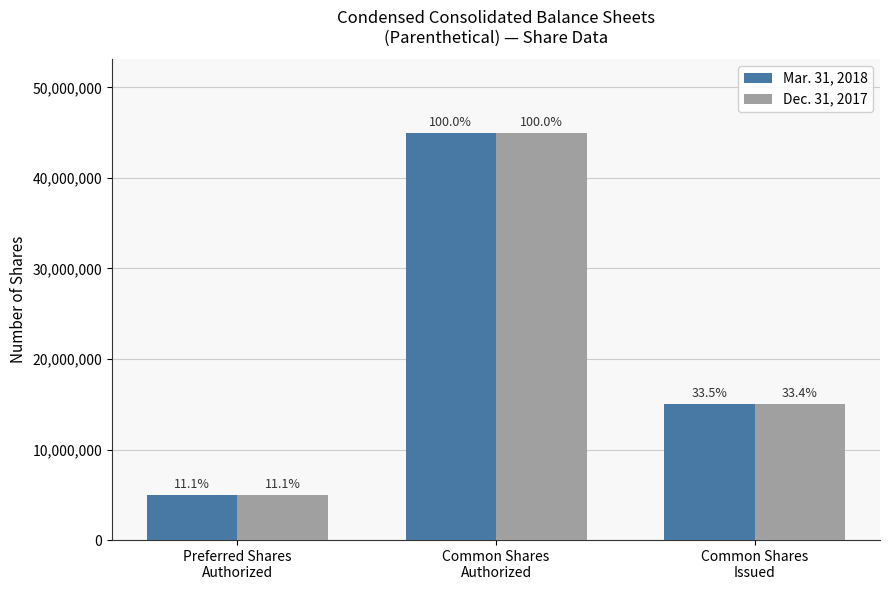

How many Dec. 31, 2017 values are between 5000000 and 45000000?

3